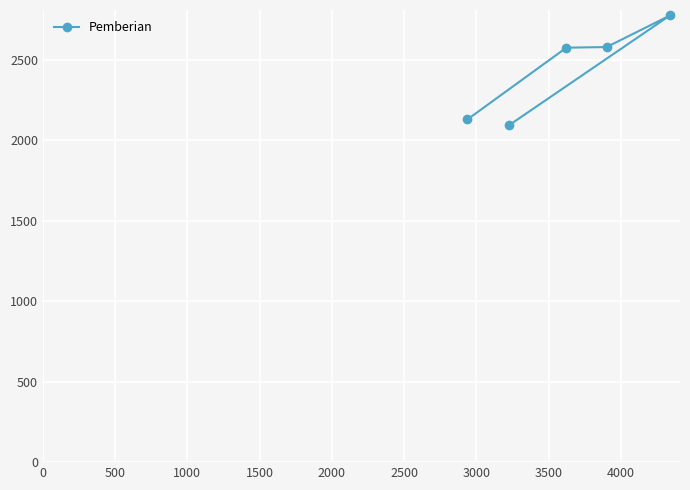

Count the number of categories in the chart.

5